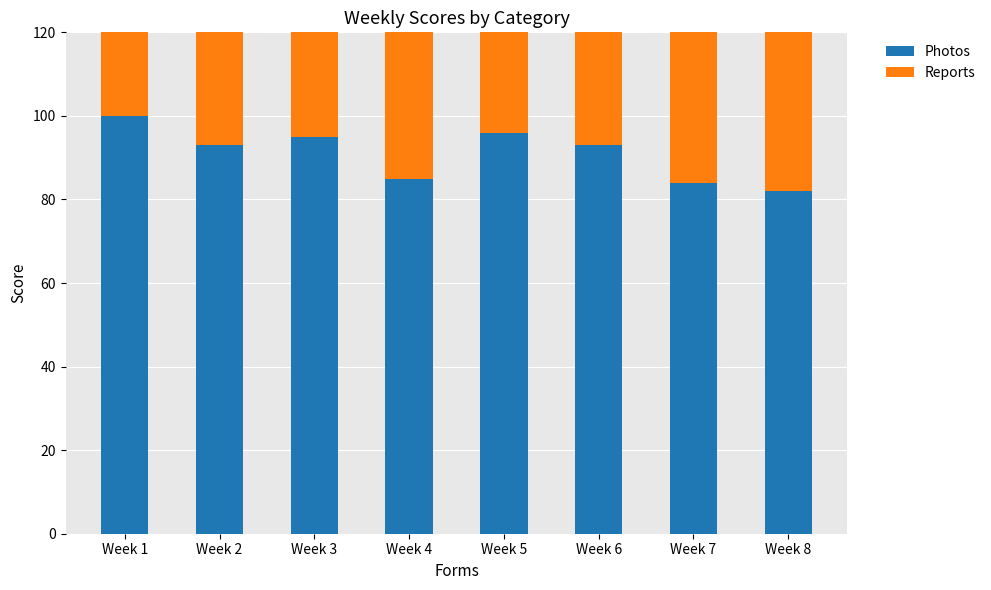

What is the value of the Reports bar at the 3rd from the left?

91